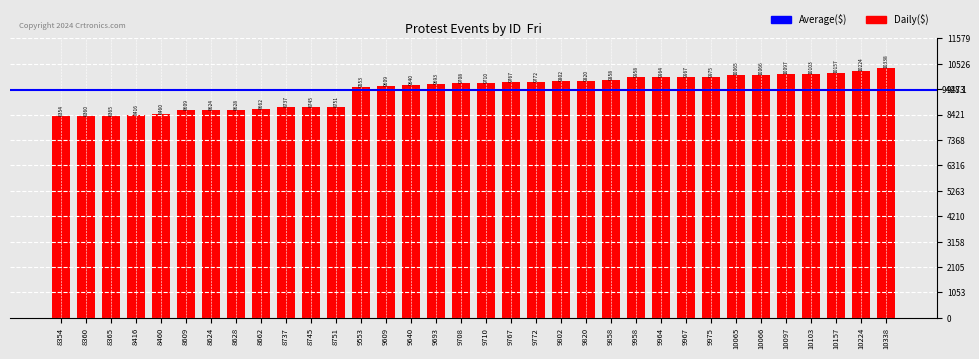

Reading left to right, extract all data points from this chart.

8354	8360	8365	8416	8460	8609	8624	8628	8662	8737	8745	8751	9553	9609	9640	9693	9708	9710	9767	9772	9802	9820	9858	9958	9964	9967	9975	10065	10066	10097	10103	10157	10224	10338